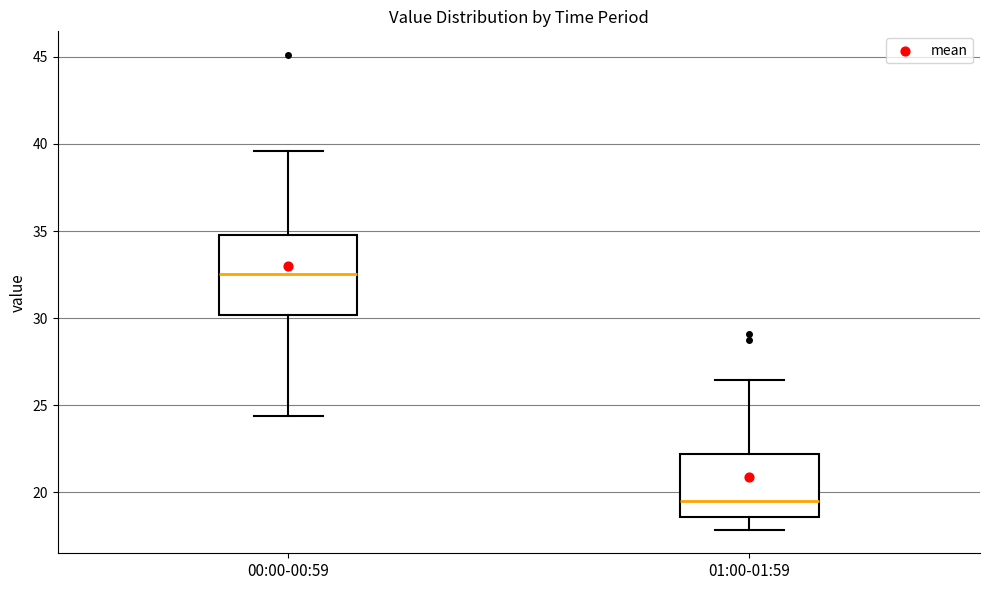

Reading left to right, read every box against the y-axis: the position of its median line, the range the box covers, and the ends of its whiskers. The values are not printed on the chart, so give them approximately, as read against the axis.

00:00-00:59: median 32.5, box 30.0 to 35.0, whiskers 24.5 to 39.5
01:00-01:59: median 19.5, box 18.5 to 22.0, whiskers 18.0 to 26.5